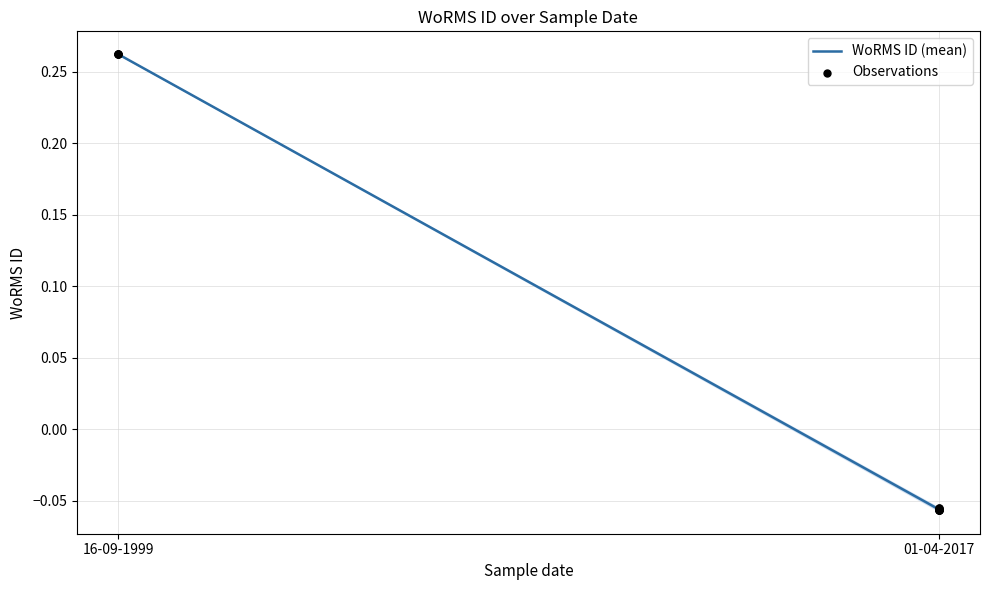

What is the change in value from 16-09-1999 to 01-04-2017?

-0.3